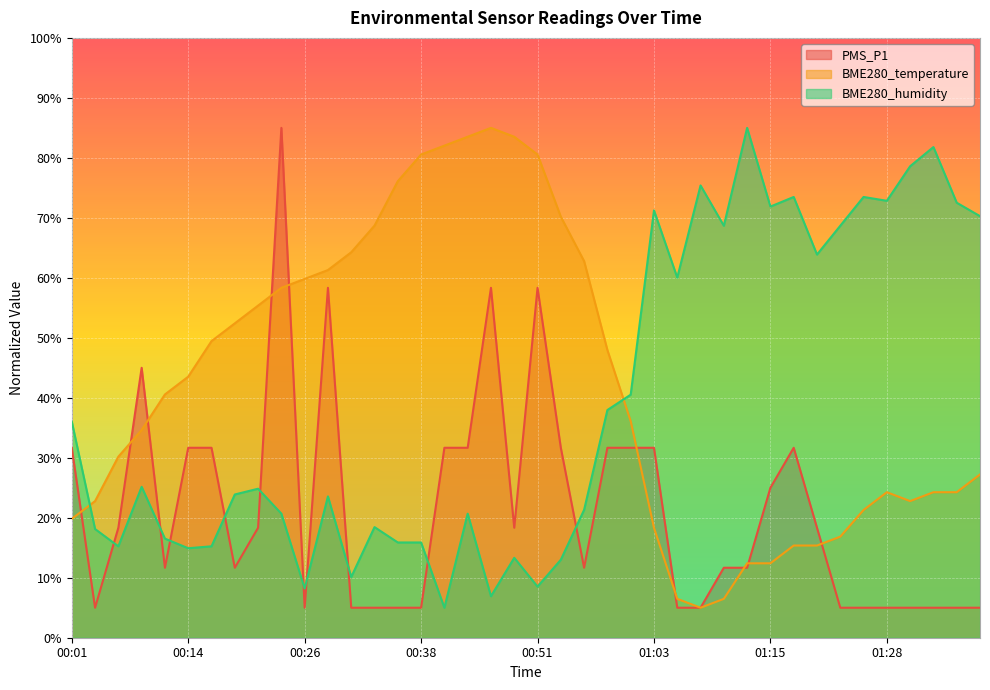

What are all the series names shown in the legend?

PMS_P1, BME280_temperature, BME280_humidity